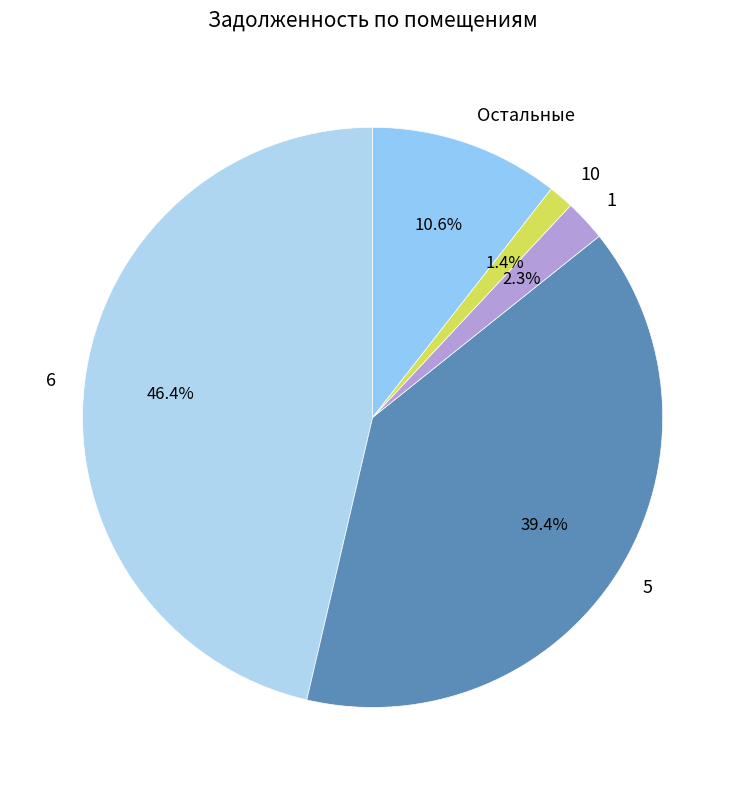

Which category has the biggest portion of the pie?

6